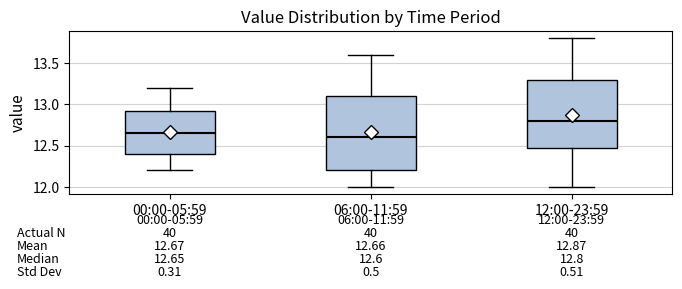

Comparing the boxes themselves (not the whiskers), which one is the tallest?

06:00-11:59